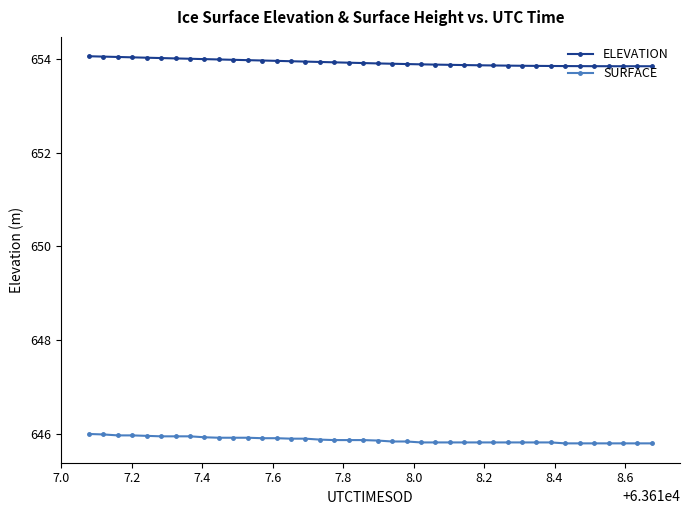

How many series are shown in this chart?

2